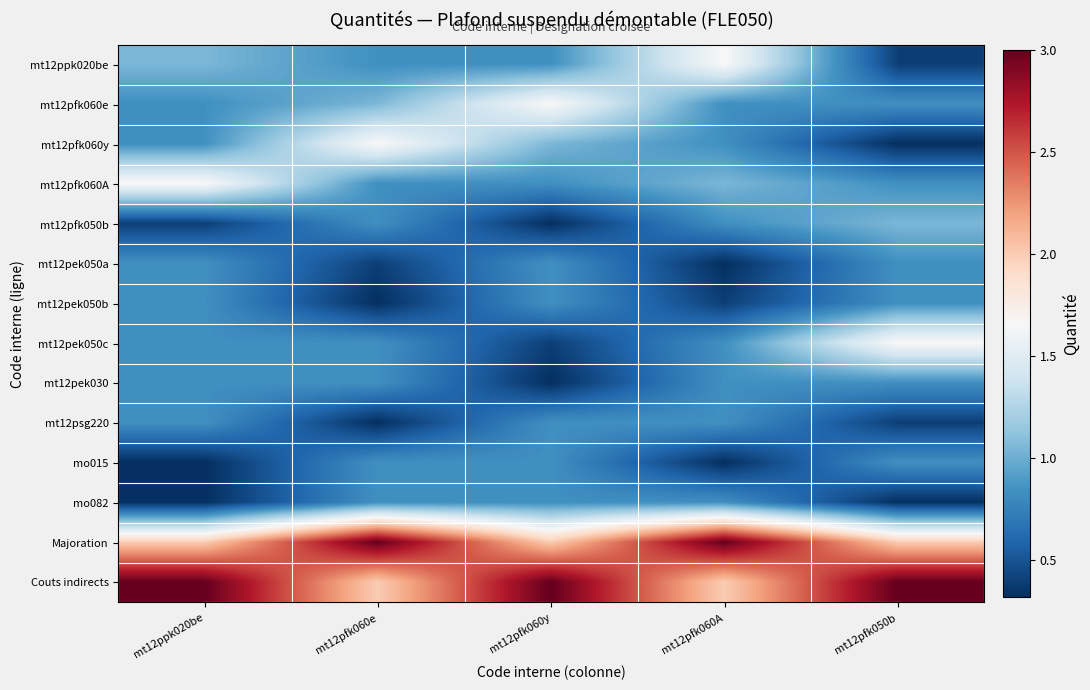

Reading right to left, what are all the values shown in this chart?

mt12ppk020be: mt12pfk050b=0.4	mt12pfk060A=1.7	mt12pfk060y=0.8	mt12pfk060e=0.8	mt12ppk020be=1.1
mt12pfk060e: mt12pfk050b=0.8	mt12pfk060A=0.8	mt12pfk060y=1.7	mt12pfk060e=1.1	mt12ppk020be=0.8
mt12pfk060y: mt12pfk050b=0.3	mt12pfk060A=0.8	mt12pfk060y=1.1	mt12pfk060e=1.7	mt12ppk020be=0.8
mt12pfk060A: mt12pfk050b=0.8	mt12pfk060A=1.1	mt12pfk060y=0.8	mt12pfk060e=0.8	mt12ppk020be=1.7
mt12pfk050b: mt12pfk050b=1.1	mt12pfk060A=0.8	mt12pfk060y=0.3	mt12pfk060e=0.8	mt12ppk020be=0.4
mt12pek050a: mt12pfk050b=0.8	mt12pfk060A=0.3	mt12pfk060y=0.8	mt12pfk060e=0.4	mt12ppk020be=0.8
mt12pek050b: mt12pfk050b=0.8	mt12pfk060A=0.4	mt12pfk060y=0.8	mt12pfk060e=0.3	mt12ppk020be=0.8
mt12pek050c: mt12pfk050b=1.7	mt12pfk060A=0.8	mt12pfk060y=0.4	mt12pfk060e=0.8	mt12ppk020be=0.8
mt12pek030: mt12pfk050b=0.8	mt12pfk060A=0.8	mt12pfk060y=0.3	mt12pfk060e=0.8	mt12ppk020be=0.8
mt12psg220: mt12pfk050b=0.4	mt12pfk060A=0.8	mt12pfk060y=0.8	mt12pfk060e=0.3	mt12ppk020be=0.8
mo015: mt12pfk050b=0.8	mt12pfk060A=0.3	mt12pfk060y=0.8	mt12pfk060e=0.8	mt12ppk020be=0.3
mo082: mt12pfk050b=0.3	mt12pfk060A=0.8	mt12pfk060y=0.8	mt12pfk060e=0.8	mt12ppk020be=0.3
Majoration: mt12pfk050b=2.0	mt12pfk060A=3.0	mt12pfk060y=2.0	mt12pfk060e=3.0	mt12ppk020be=2.0
Couts indirects: mt12pfk050b=3.0	mt12pfk060A=2.0	mt12pfk060y=3.0	mt12pfk060e=2.0	mt12ppk020be=3.0